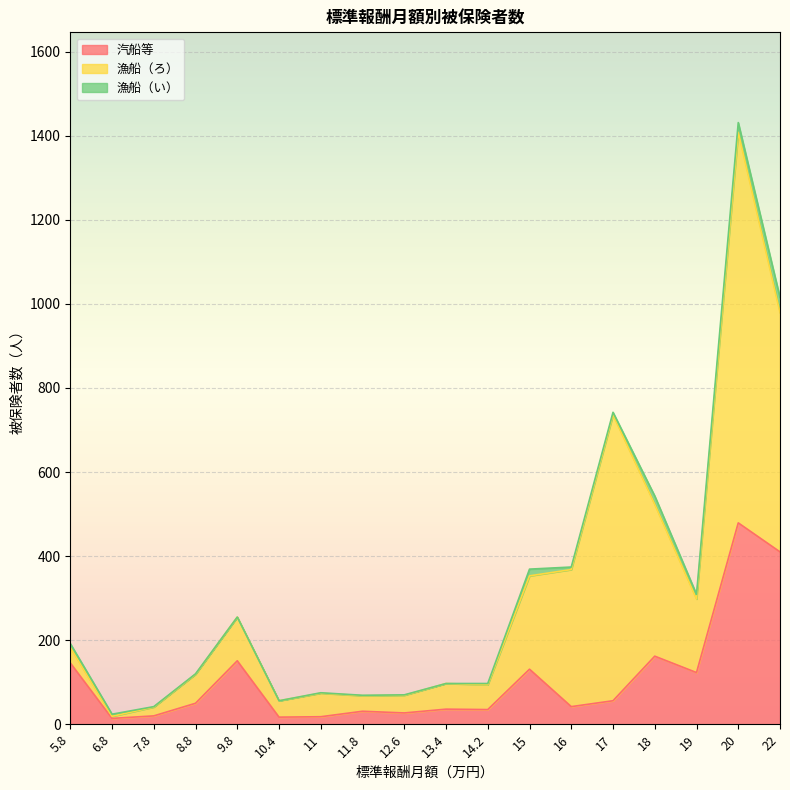

What is the maximum value shown in the chart?

929